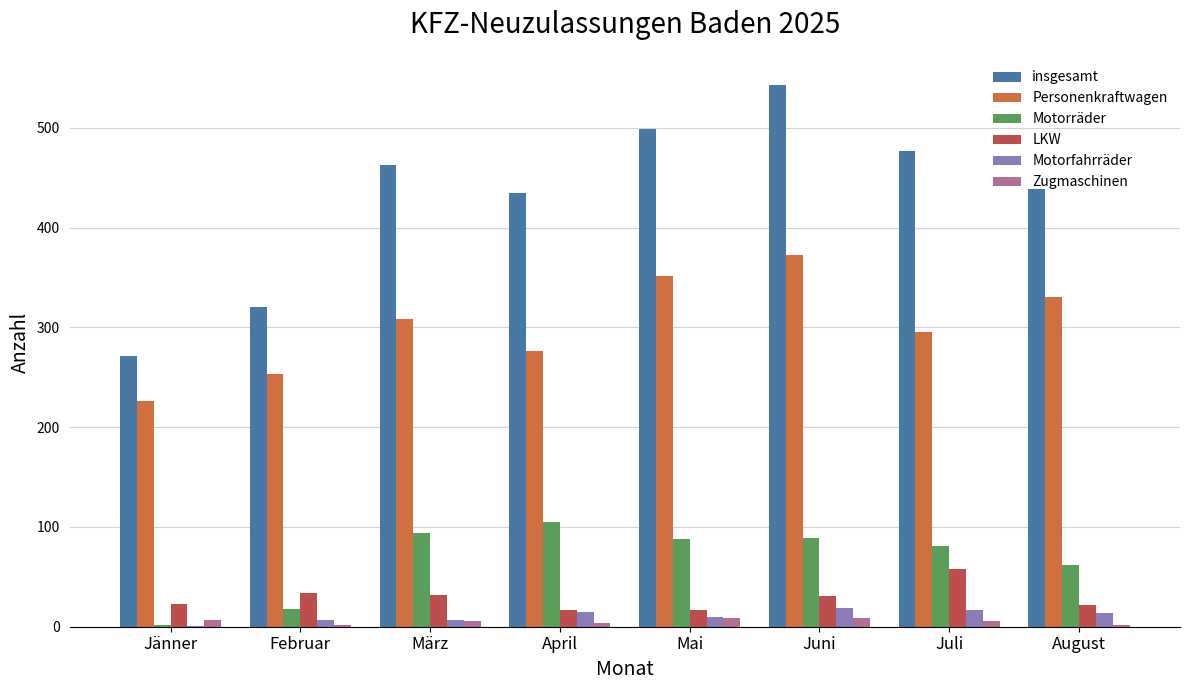

What is the highest value of the LKW series?

58